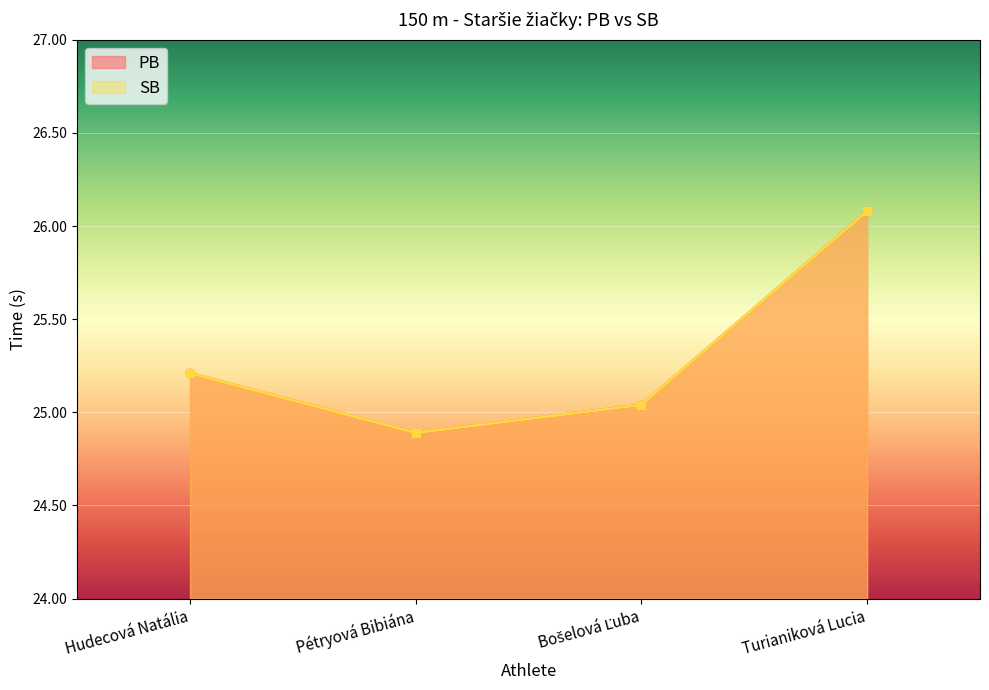

The PB series shows 34.1 at Hudecová Natália. True or false?

False